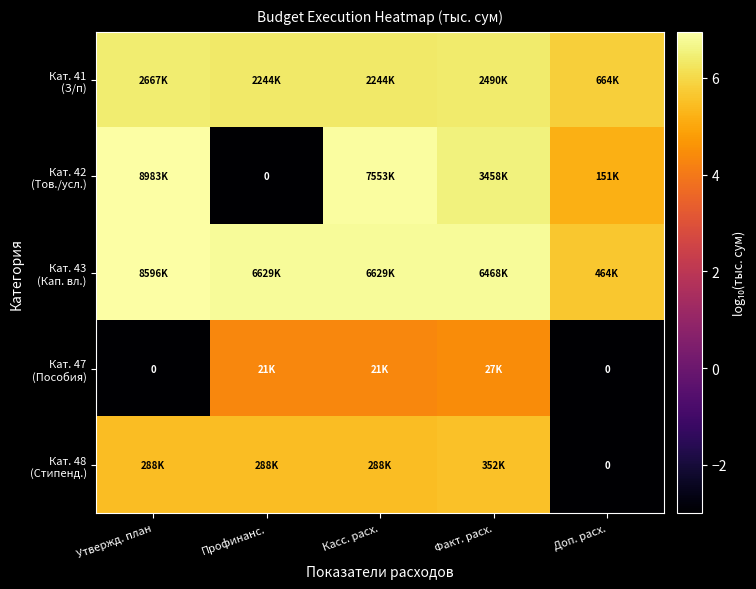

Is it true that Кат. 42 (Тов./усл.) equals 11.9 at Утвержд. план?

False